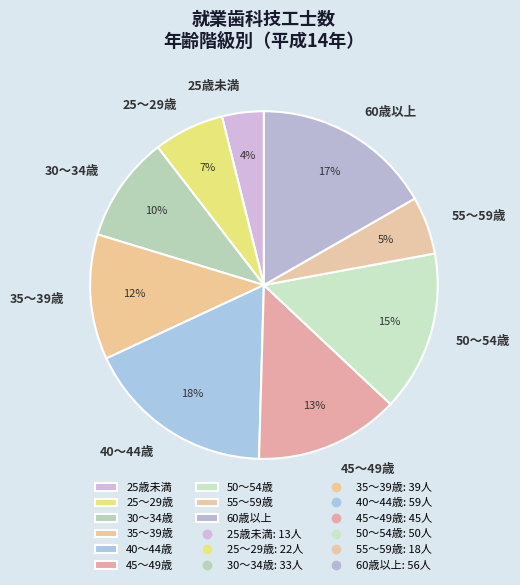

Rank the categories by value from highest to lowest.

40～44歳, 60歳以上, 50～54歳, 45～49歳, 35～39歳, 30～34歳, 25～29歳, 55～59歳, 25歳未満